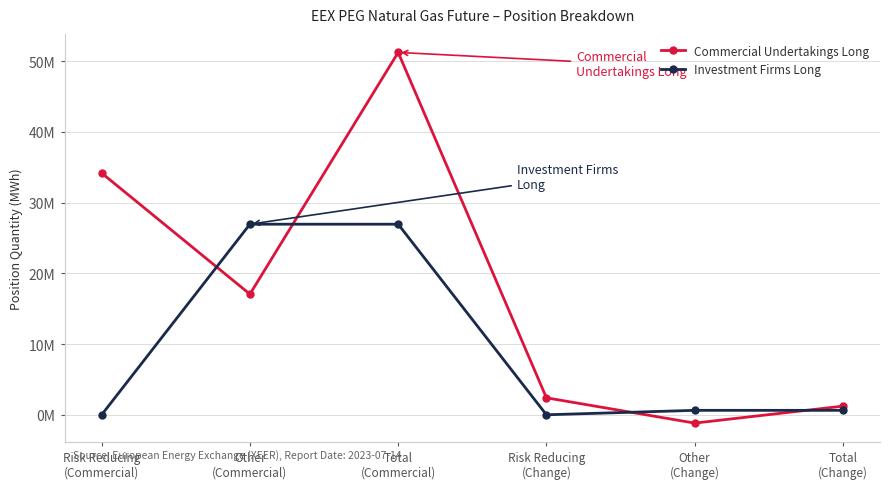

True or false: Commercial Undertakings Long has a value of 2399160 at Risk Reducing
(Change).

True